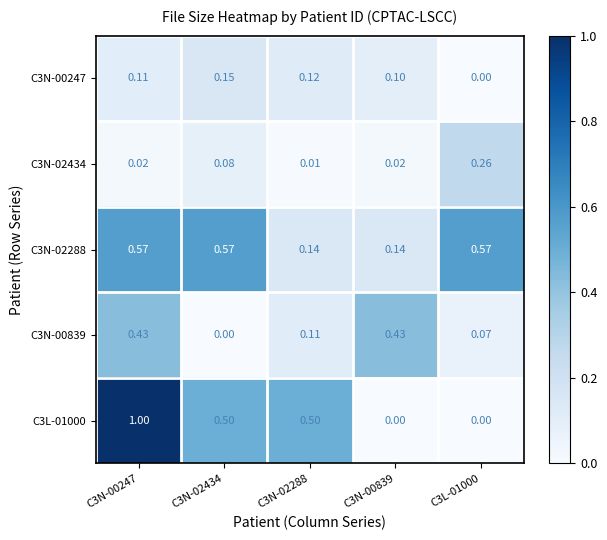

Rank the series at C3N-00247 from highest to lowest value.

C3L-01000, C3N-02288, C3N-00839, C3N-00247, C3N-02434